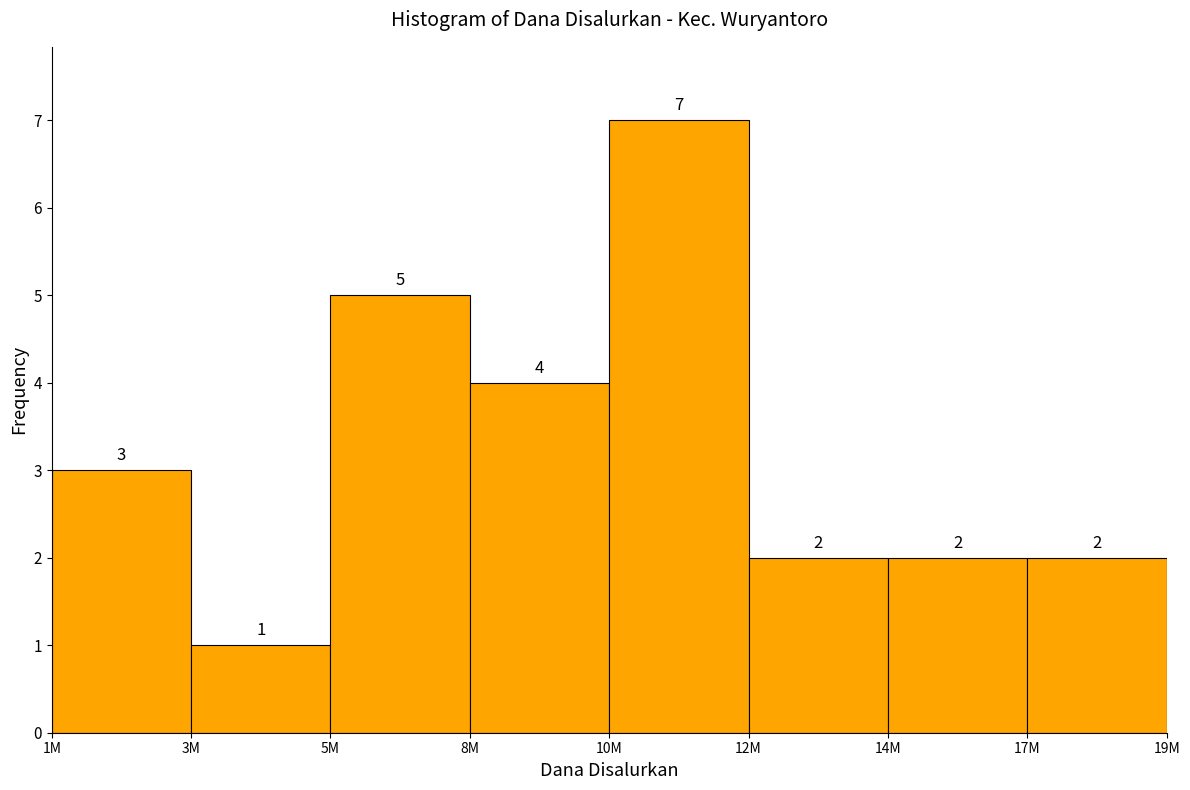

Reading left to right, list all the values displayed in this chart.

3	1	5	4	7	2	2	2